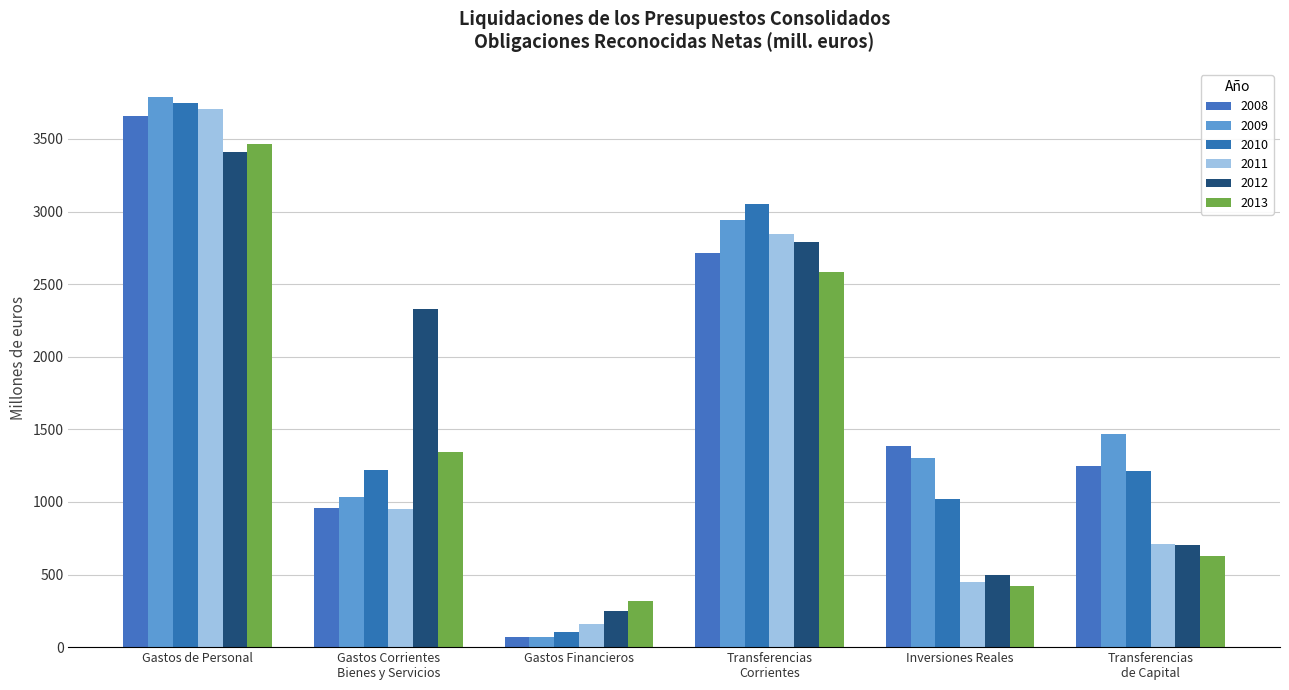

True or false: 2009 has a value of 1670.4 at Transferencias
Corrientes.

False